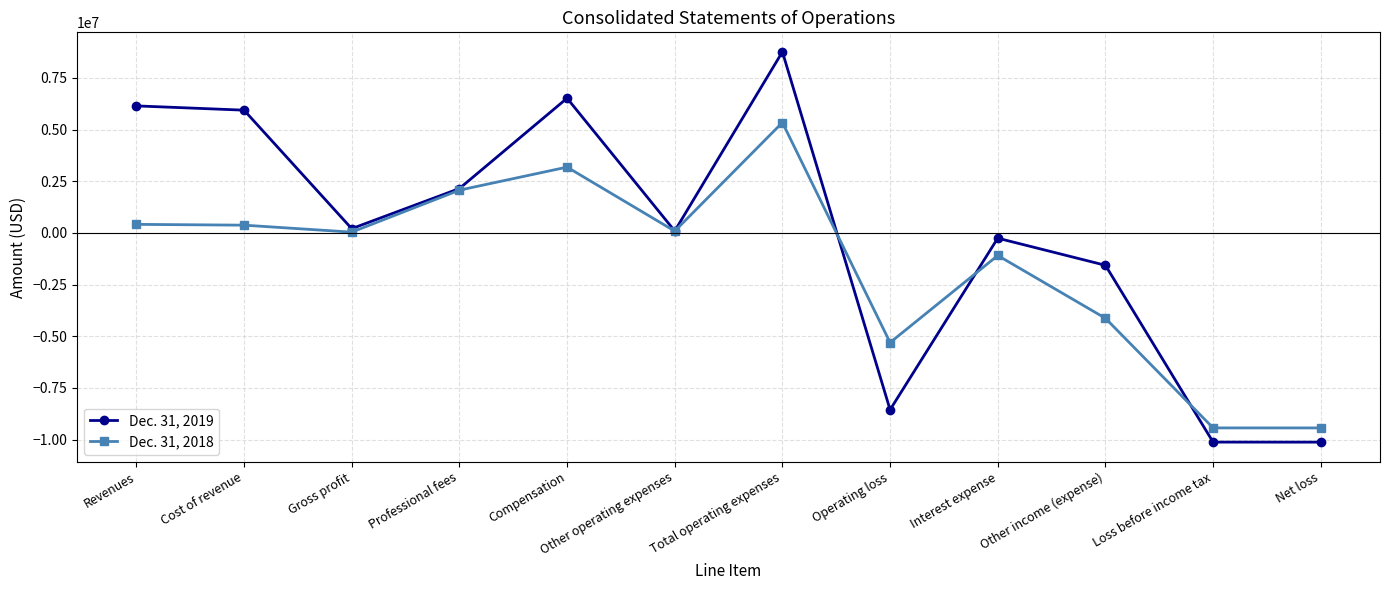

Rank the series by their maximum value, from highest to lowest.

Dec. 31, 2019, Dec. 31, 2018